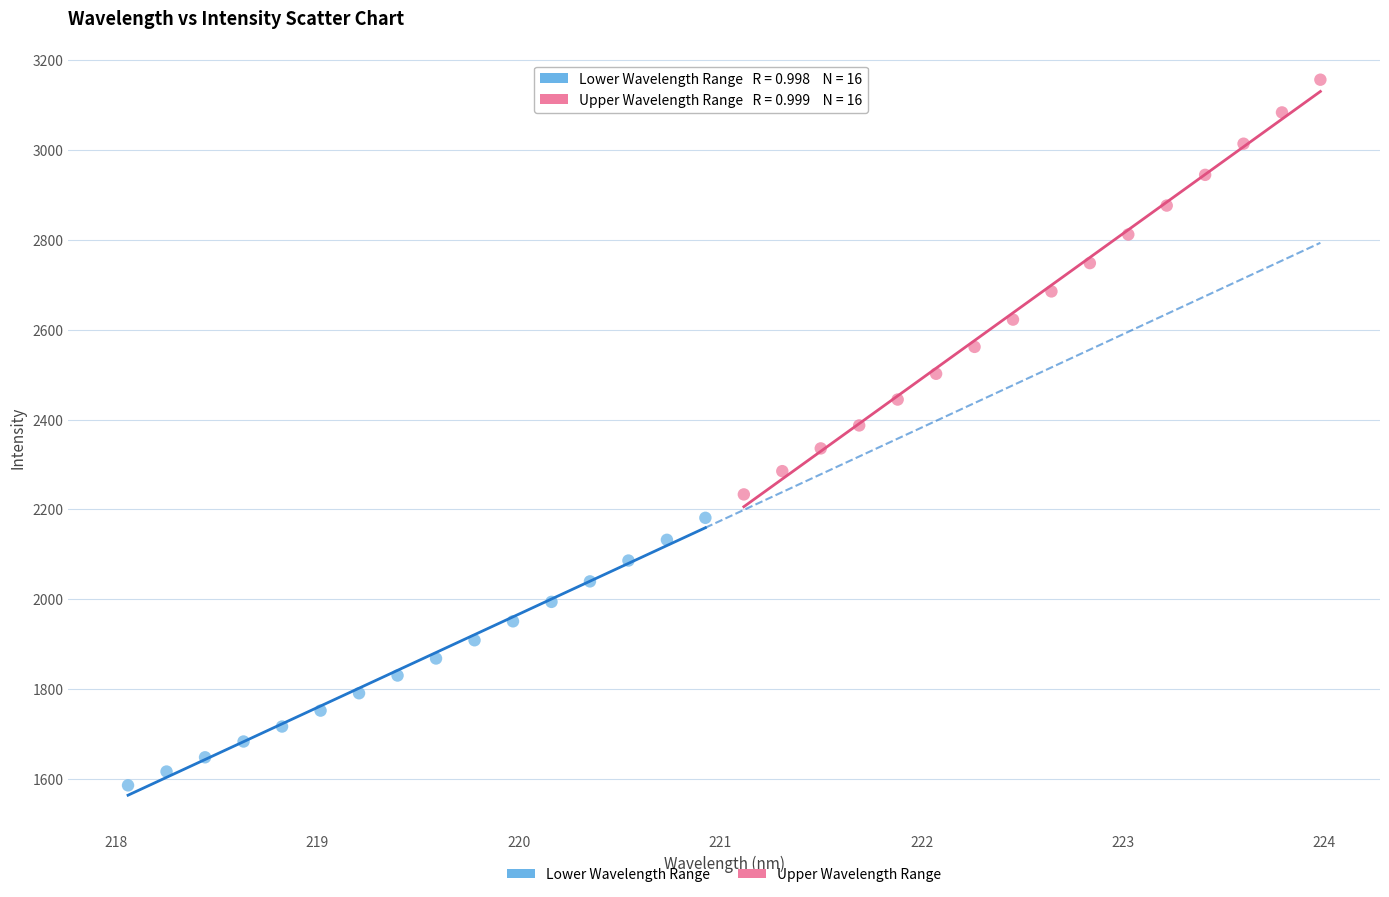

Which series has the widest spread of Y values?

Upper Wavelength Range